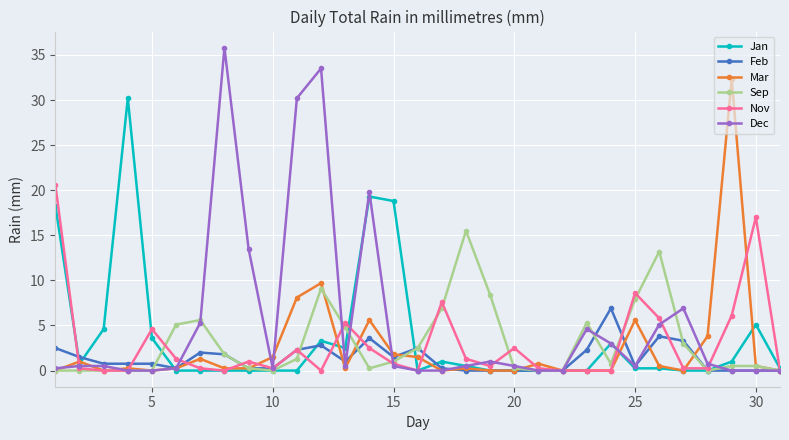

Rank the series by their maximum value, from highest to lowest.

Dec, Mar, Jan, Nov, Sep, Feb